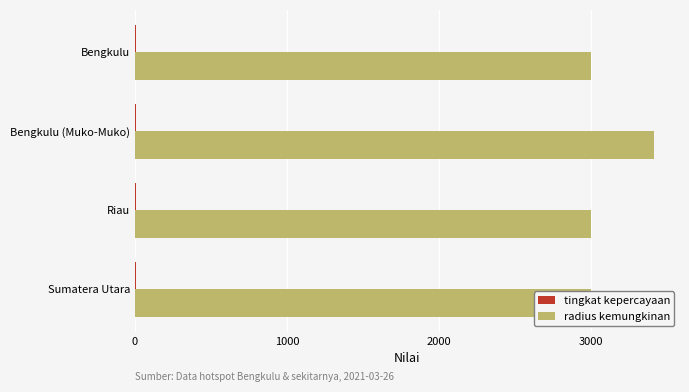

Rank the series by their average value, from highest to lowest.

radius kemungkinan, tingkat kepercayaan